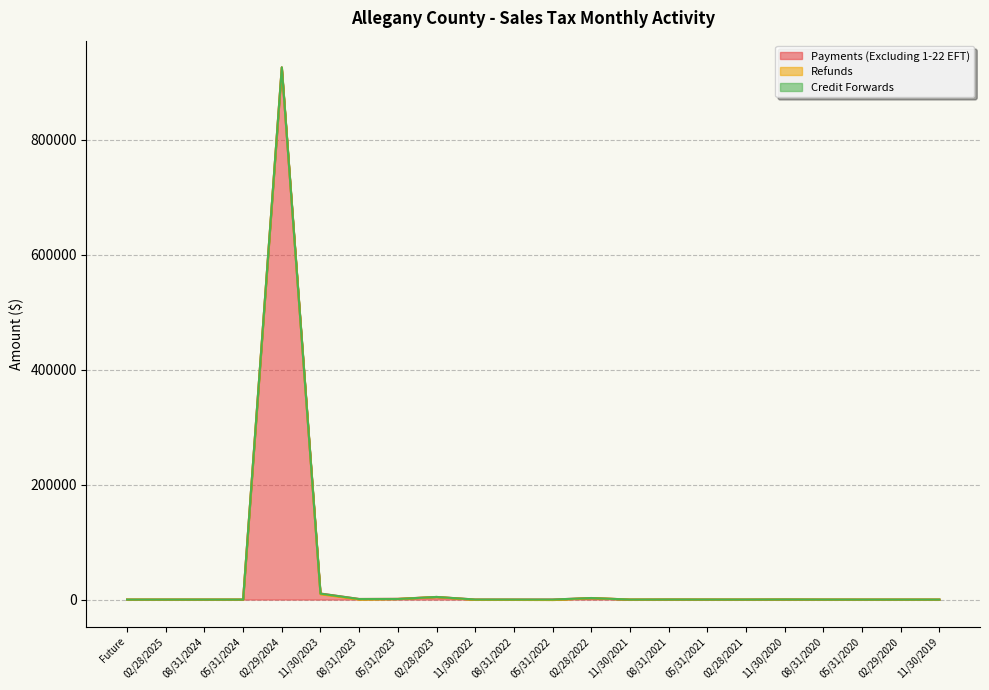

How many series are shown in this chart?

3